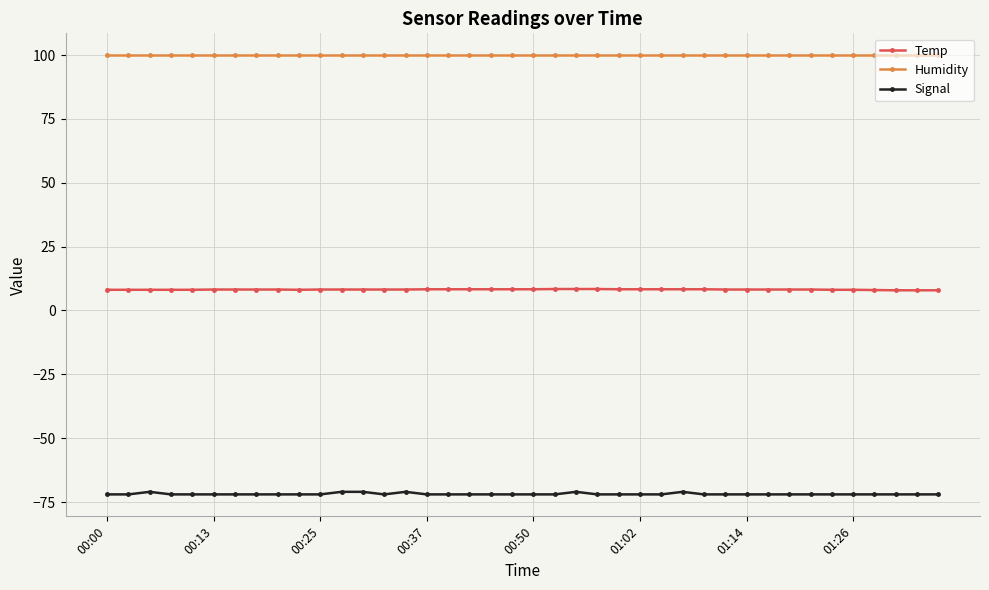

Rank the series by their average value, from lowest to highest.

Signal, Temp, Humidity